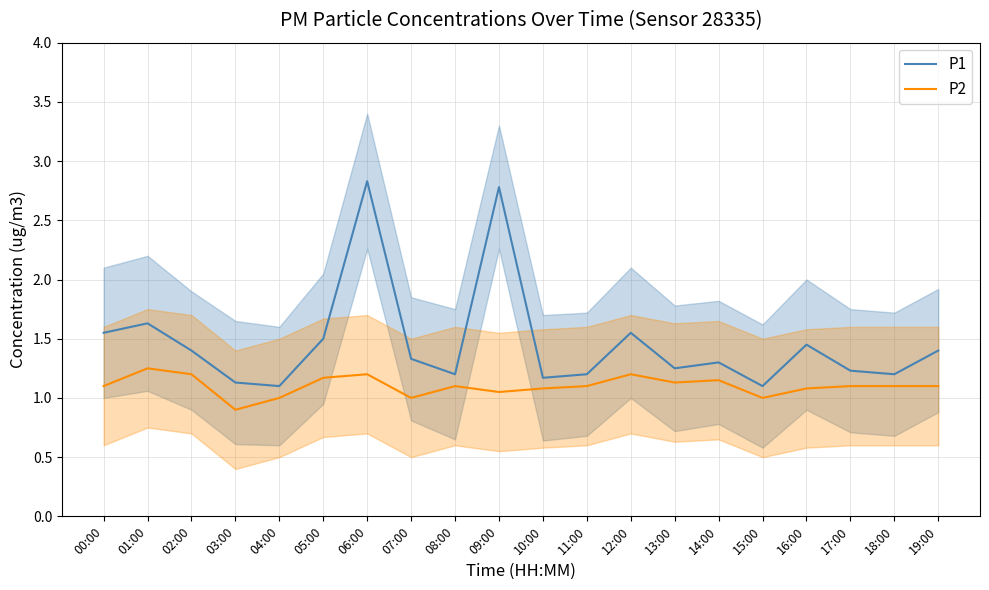

What is the value of the P2 point at the 16th from the left?

1.0